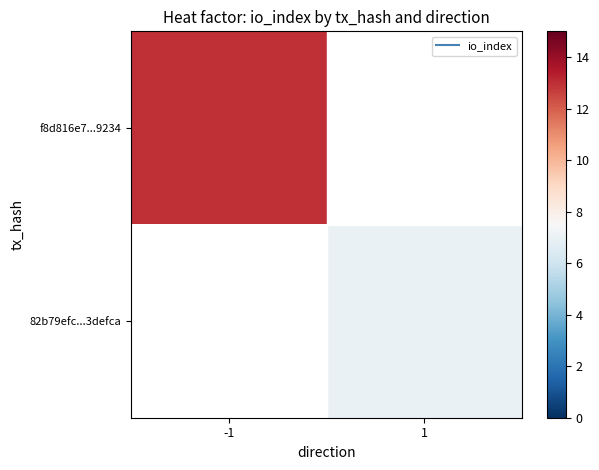

List the series in order of their overall mean, lowest first.

f8d816e7...9234, 82b79efc...3defca